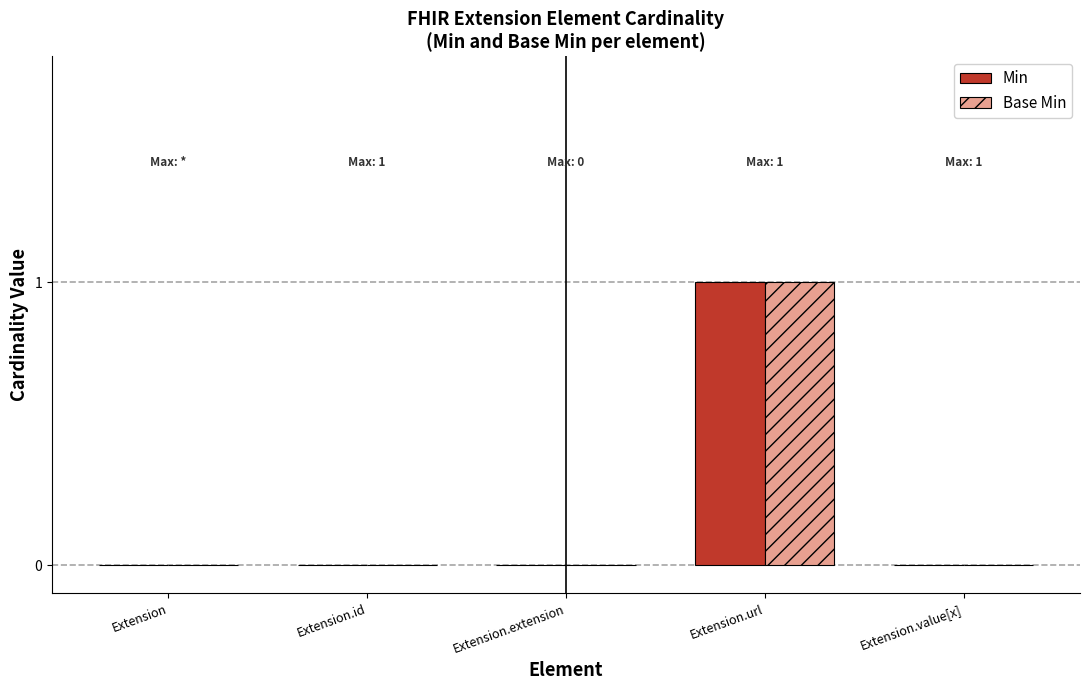

At which category is the sum across all series the highest?

Extension.url